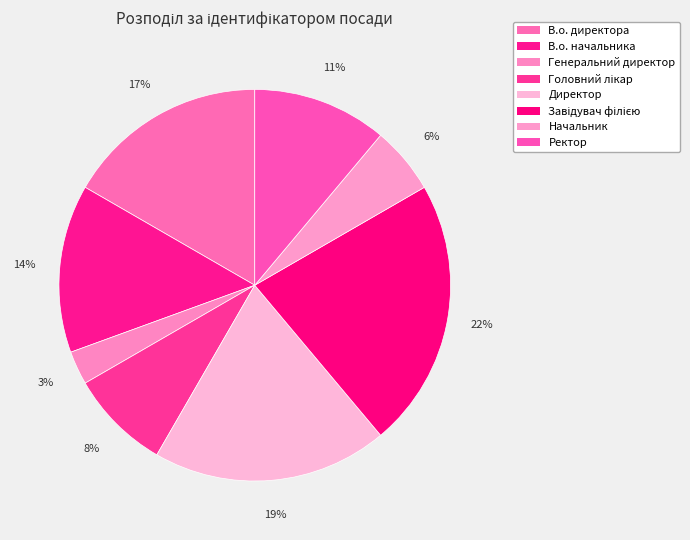

Does Генеральний директор represent more than half of the total?

No